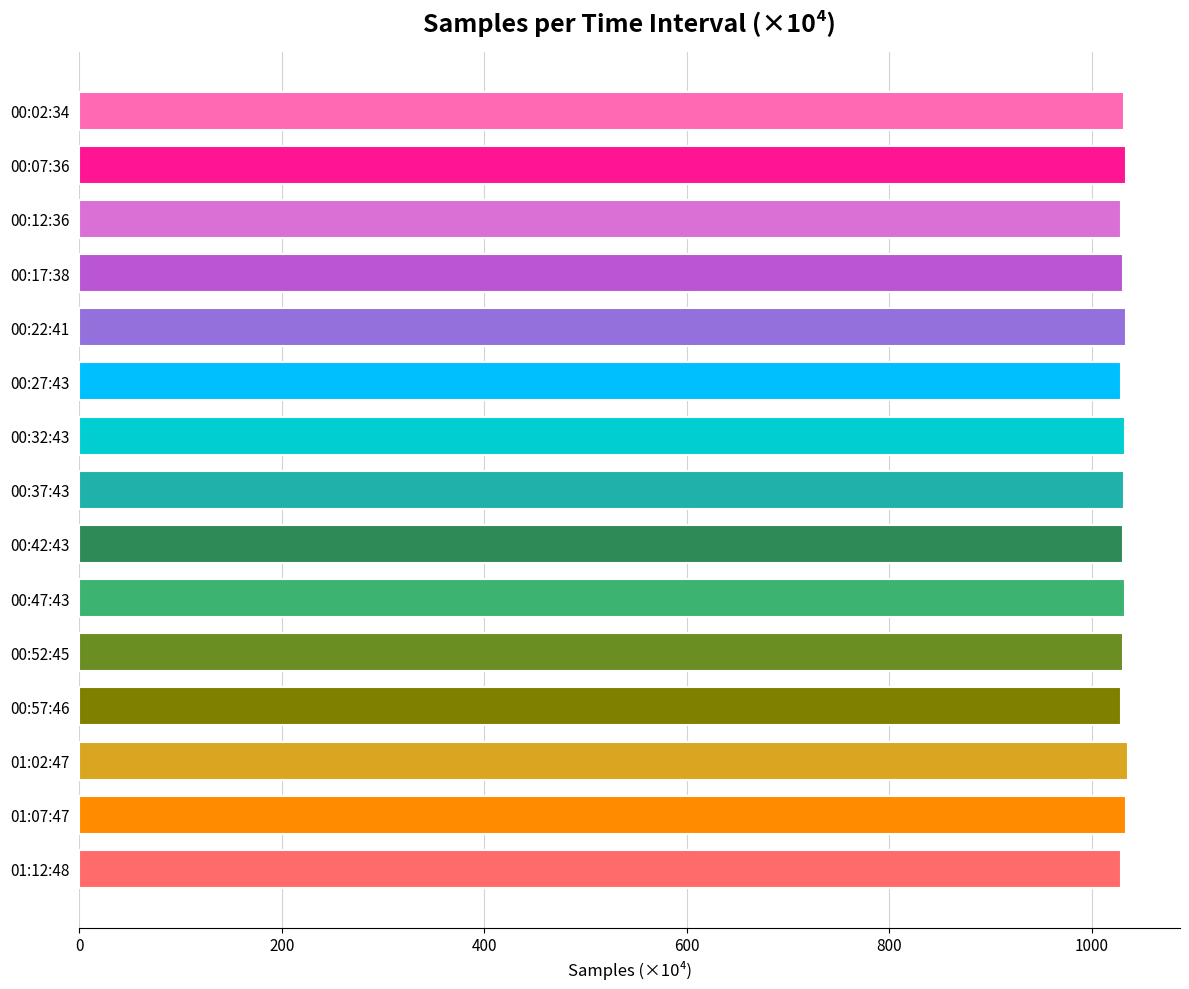

What is the maximum value shown in the chart?

1035.4